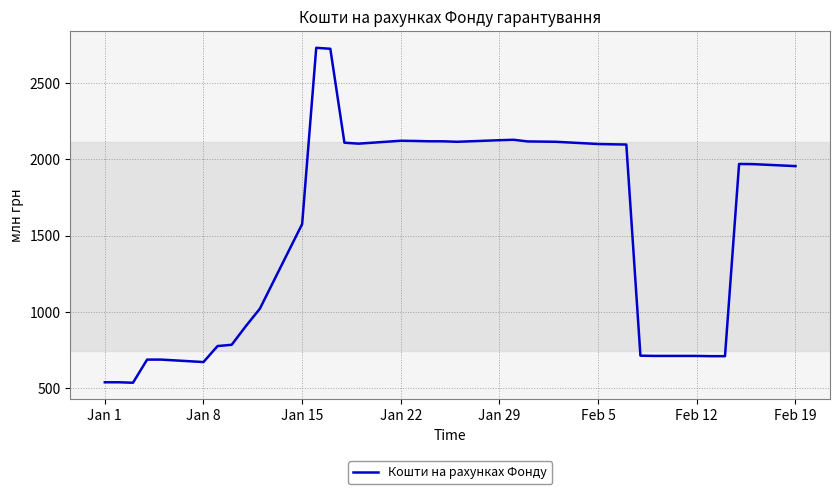

What is the greatest value displayed?

2731.6